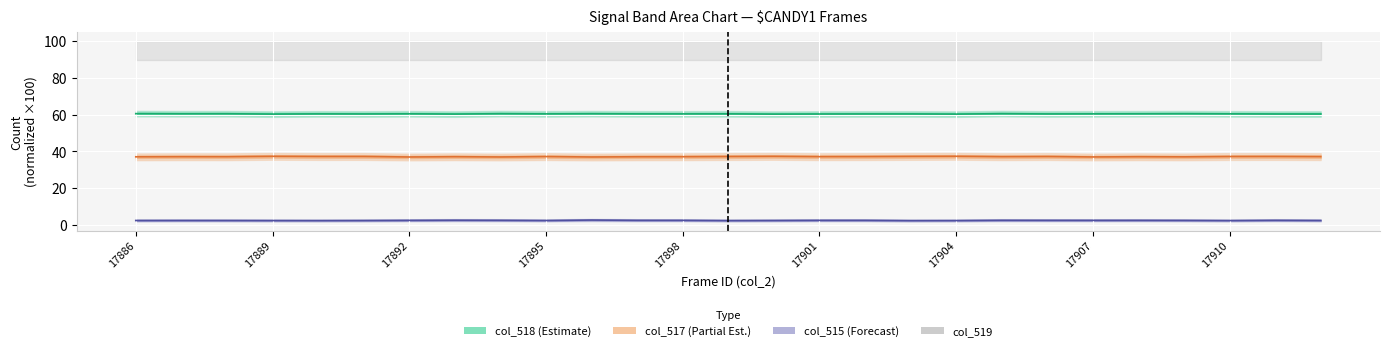

Reading right to left, transcribe all the data shown in this chart.

col_518 (Estimate): 60.4	60.4	60.5	60.6	60.5	60.5	60.4	60.6	60.3	60.4	60.4	60.4	60.3	60.5	60.5	60.5	60.6	60.5	60.6	60.4	60.5	60.4	60.5	60.3	60.5	60.5	60.6
col_517 (Partial Est.): 37.2	37.2	37.2	37.0	37.1	37.0	37.2	37.1	37.3	37.3	37.2	37.1	37.3	37.2	37.1	37.1	37.0	37.2	37.0	37.1	37.0	37.2	37.2	37.3	37.1	37.1	37.1
col_515 (Forecast): 2.4	2.5	2.3	2.4	2.4	2.4	2.4	2.5	2.3	2.3	2.4	2.4	2.4	2.3	2.4	2.4	2.6	2.4	2.5	2.5	2.4	2.3	2.3	2.3	2.4	2.4	2.4